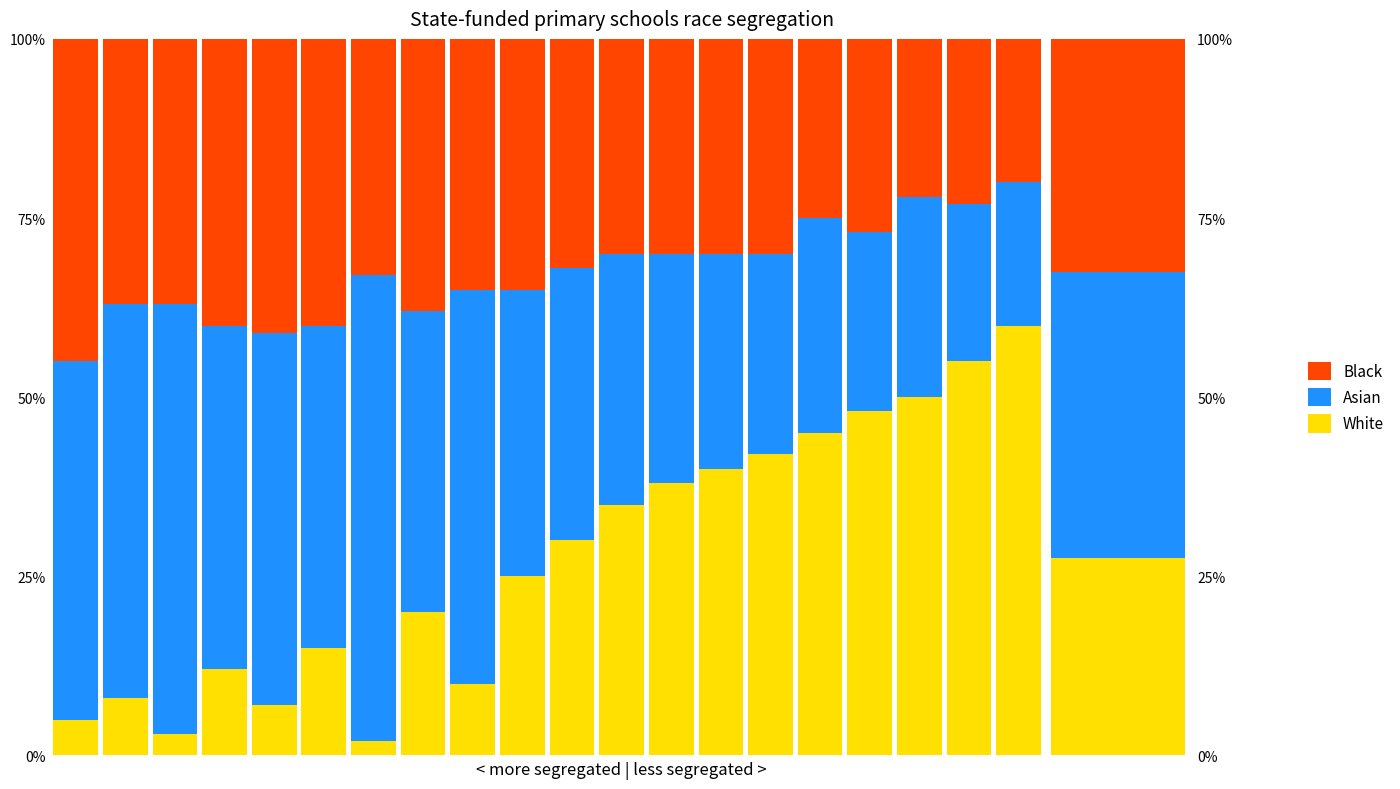

What is the average value of the Asian series?

40.0